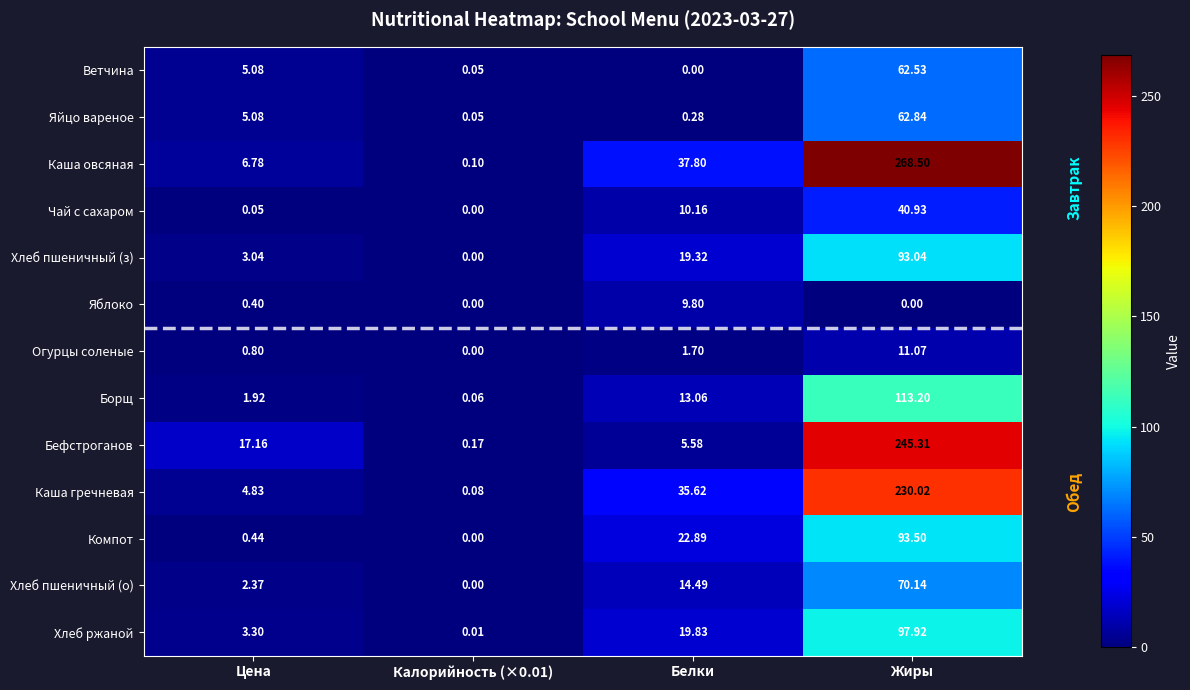

At which category is the sum across all series the highest?

Жиры